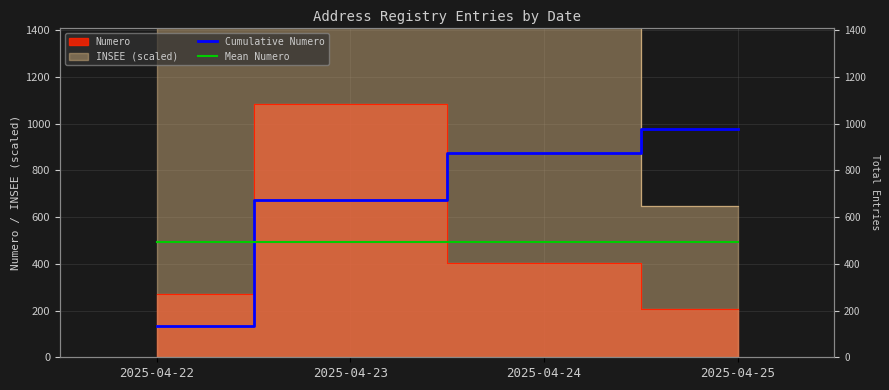

Is it true that Cumulative Numero equals 35.7 at 2025-04-22?

False